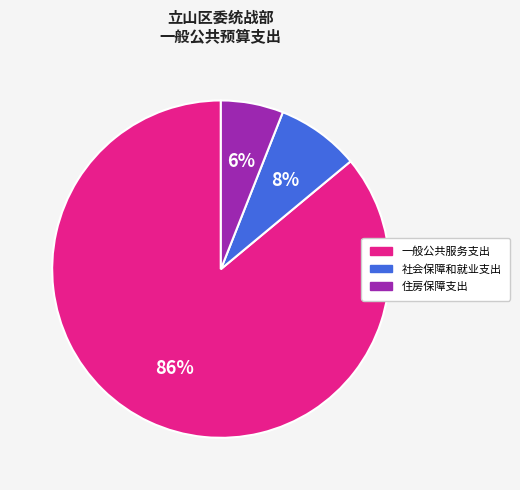

Is there a majority slice in this chart?

Yes